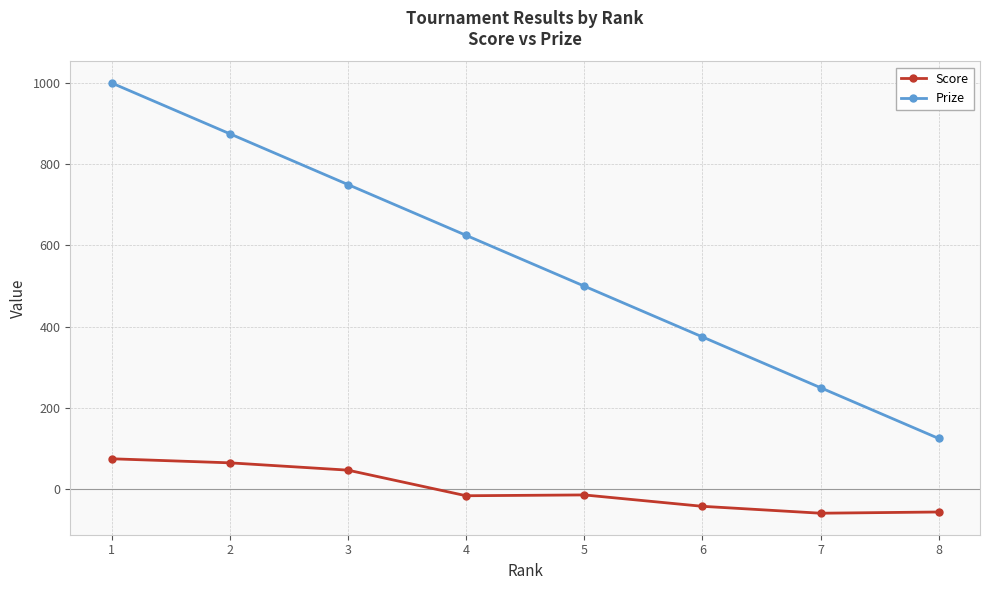

List the series in order of their peak value, lowest first.

Score, Prize